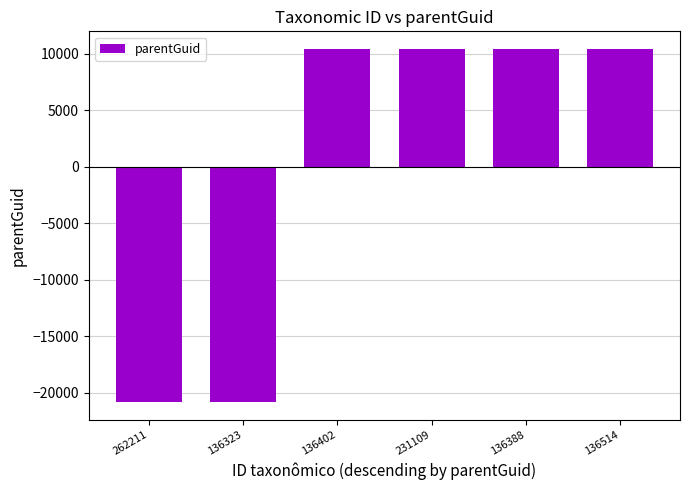

What value does the data have at 231109?

10430.7